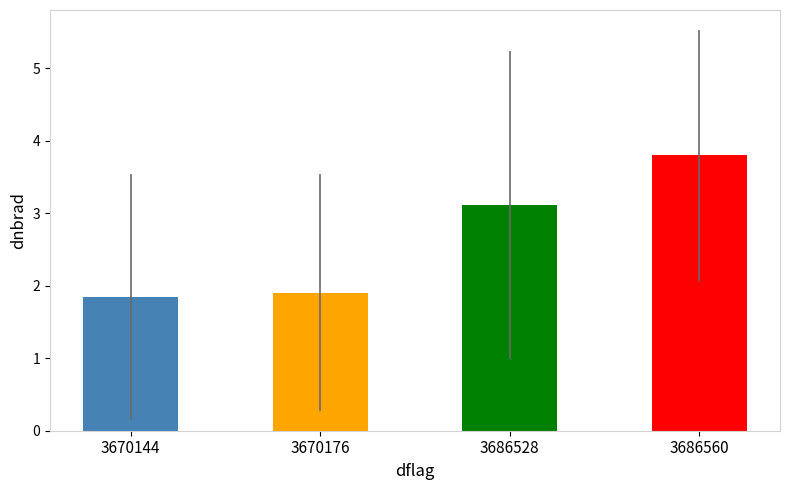

List the labels in order of value, smallest first.

3670144, 3670176, 3686528, 3686560